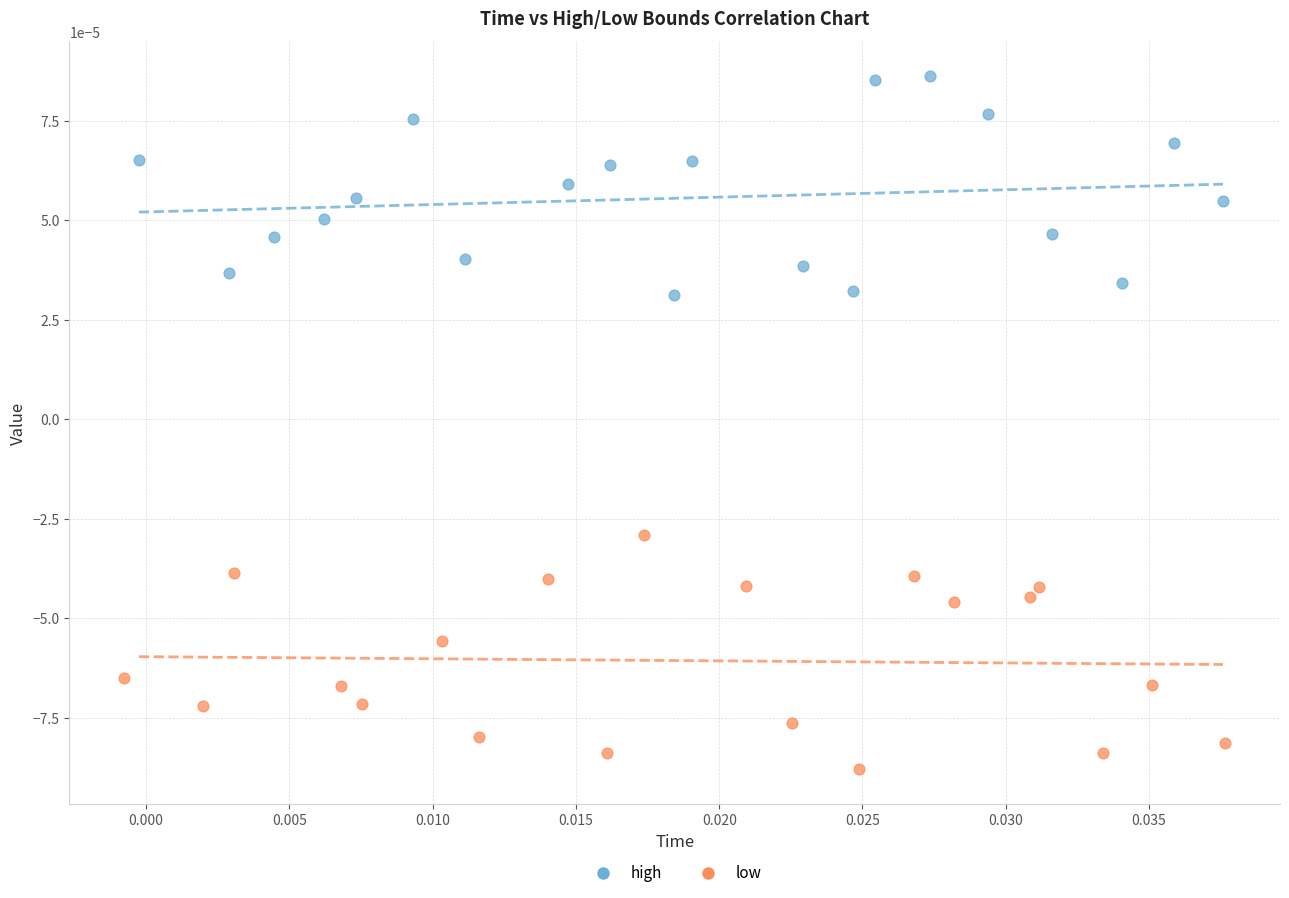

Which series contains the lowest Y value?

low